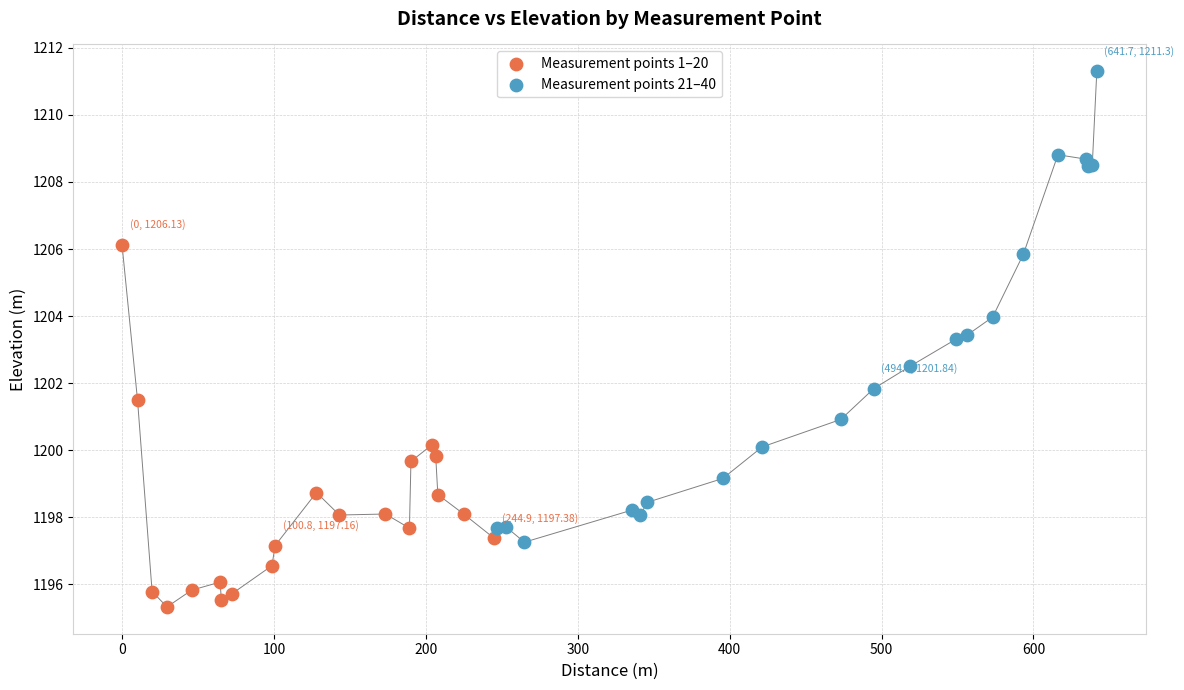

Which series reaches the maximum Y coordinate?

Measurement points 21–40